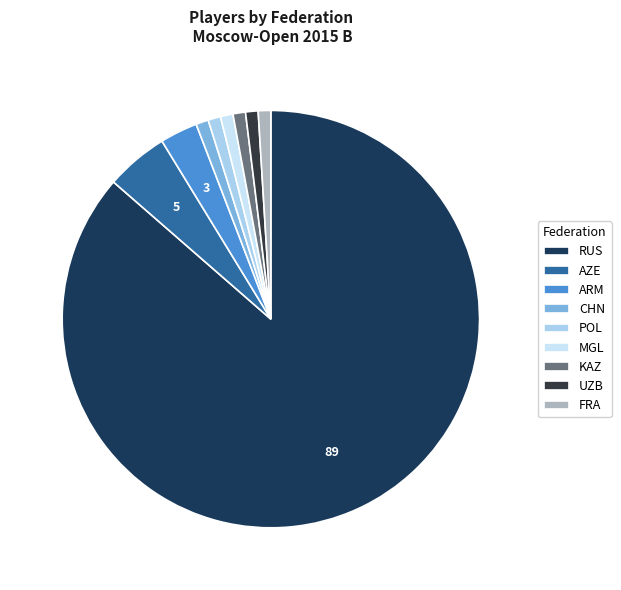

Count the number of slices in the pie.

9